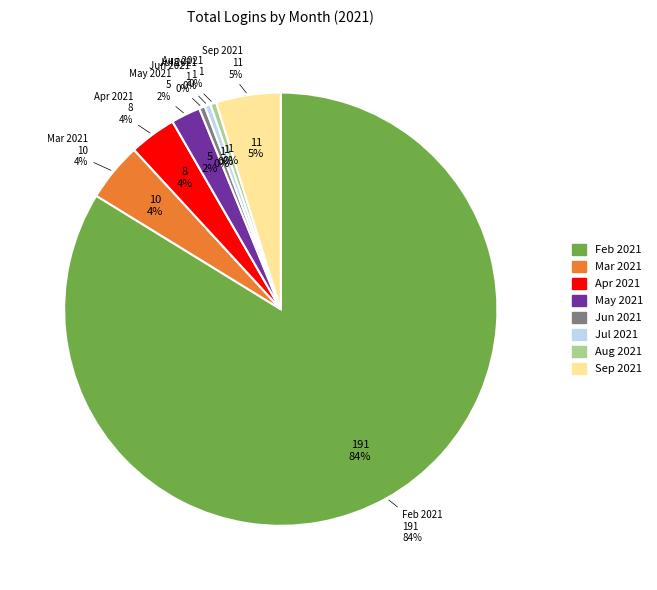

To the nearest percent, what percentage of the pie is May 2021?

2%